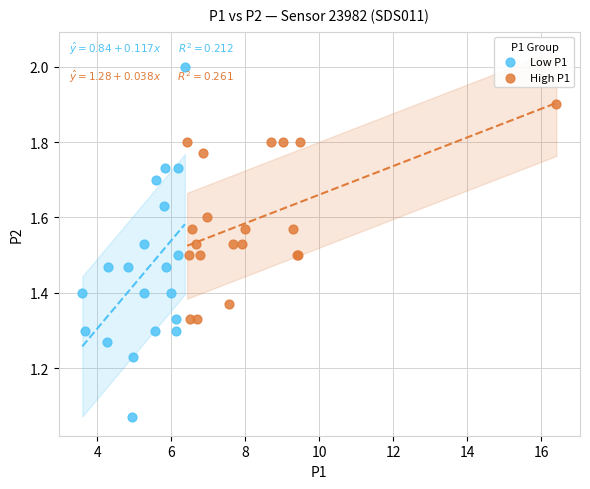

Which series reaches the minimum Y coordinate?

Low P1